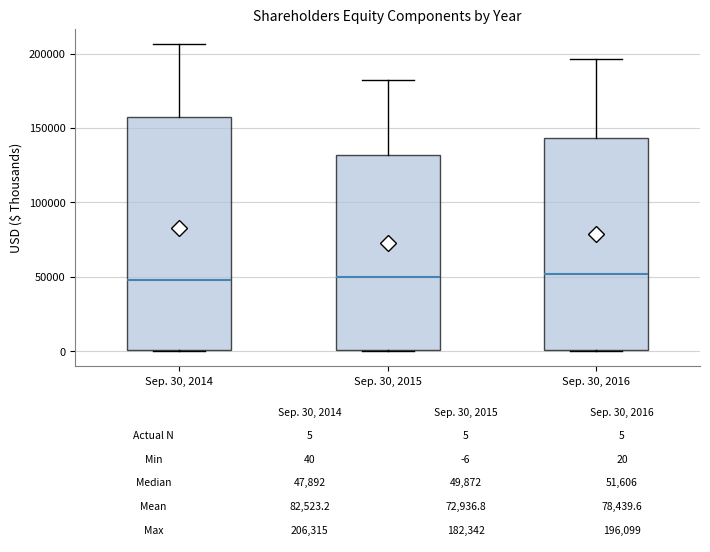

Comparing the boxes themselves (not the whiskers), which one is the tallest?

Sep. 30, 2014